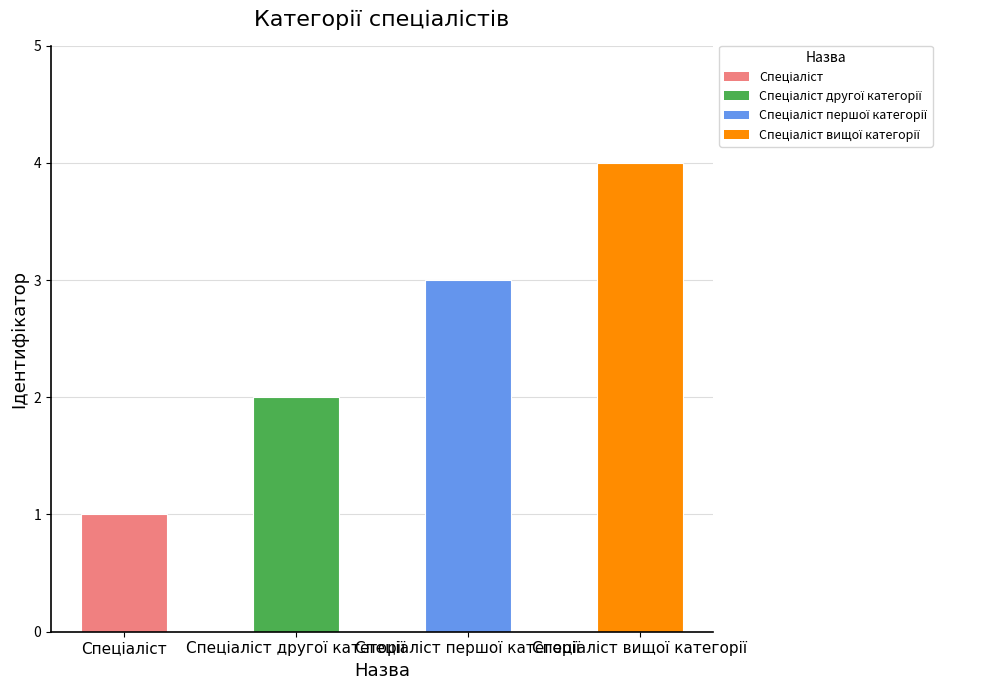

Count the number of data series in this chart.

1